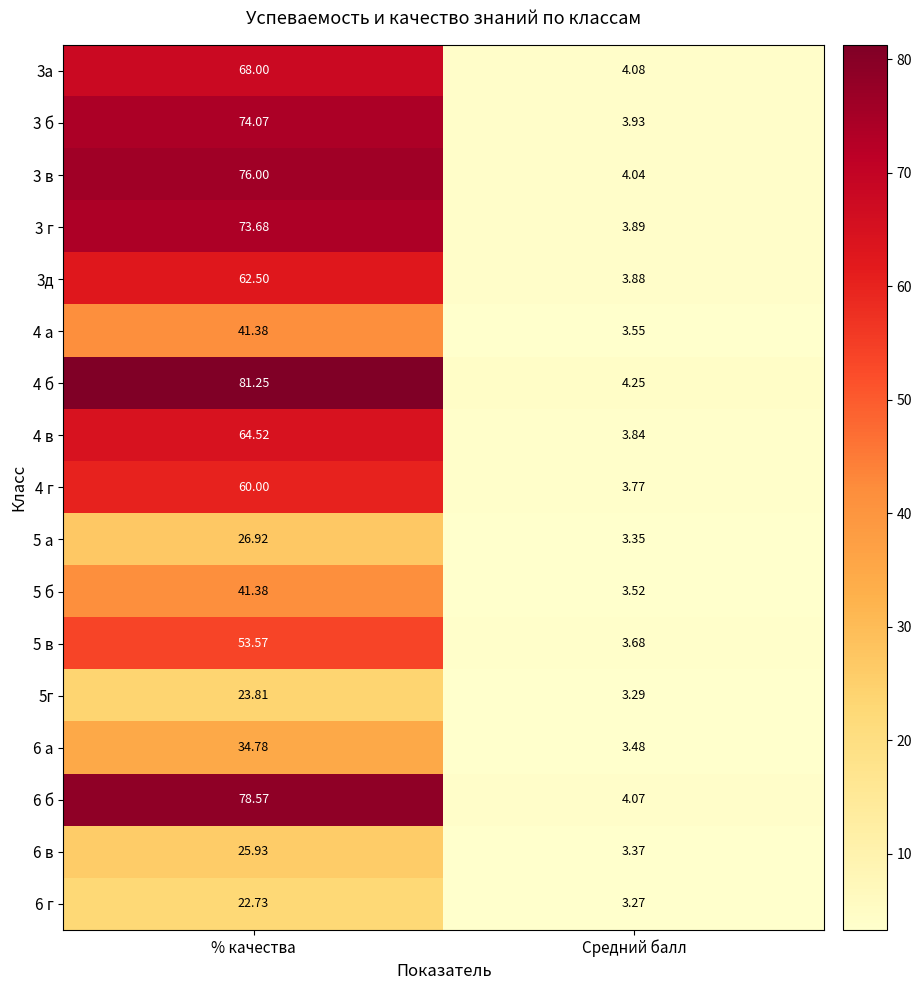

List the labels in order of 6 б value, smallest first.

Средний балл, % качества